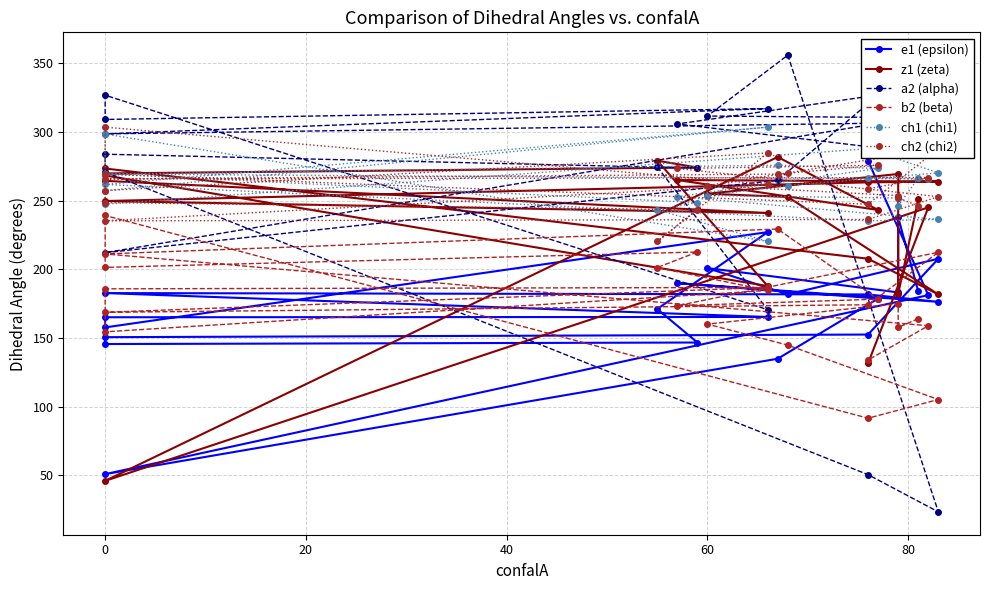

How many data points in z1 (zeta) are less than 255?

12